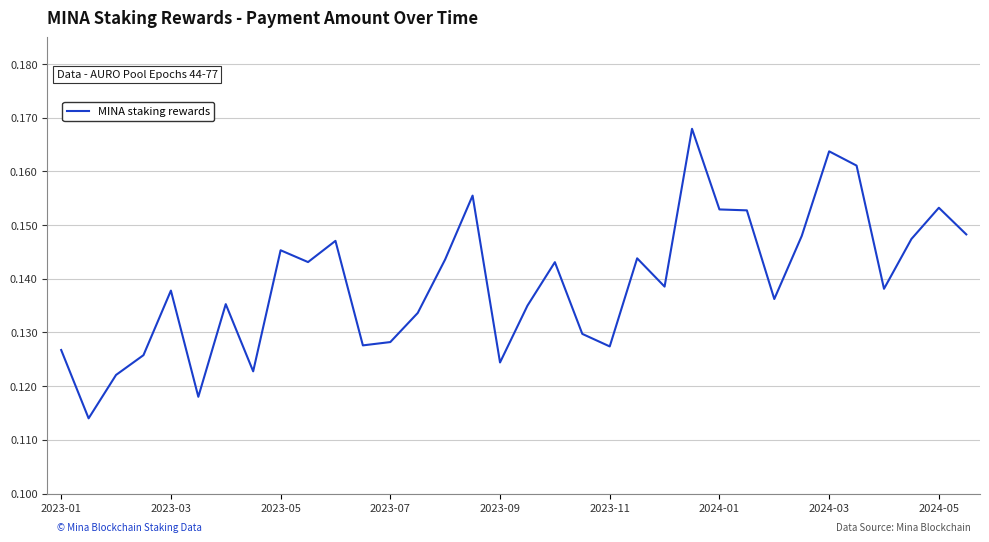

How many lines are shown in the chart?

1